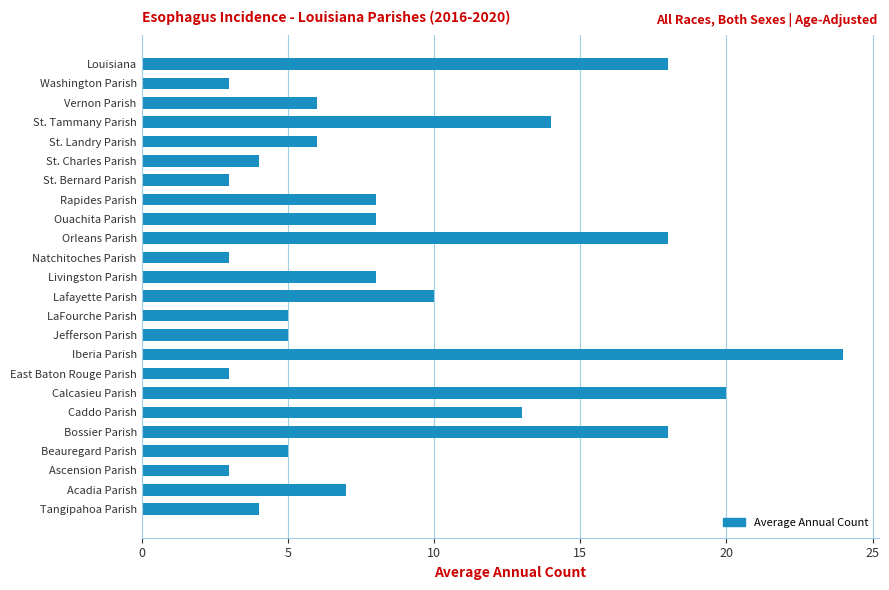

Approximately how many times larger is the value at Calcasieu Parish compared to Rapides Parish?

2.5